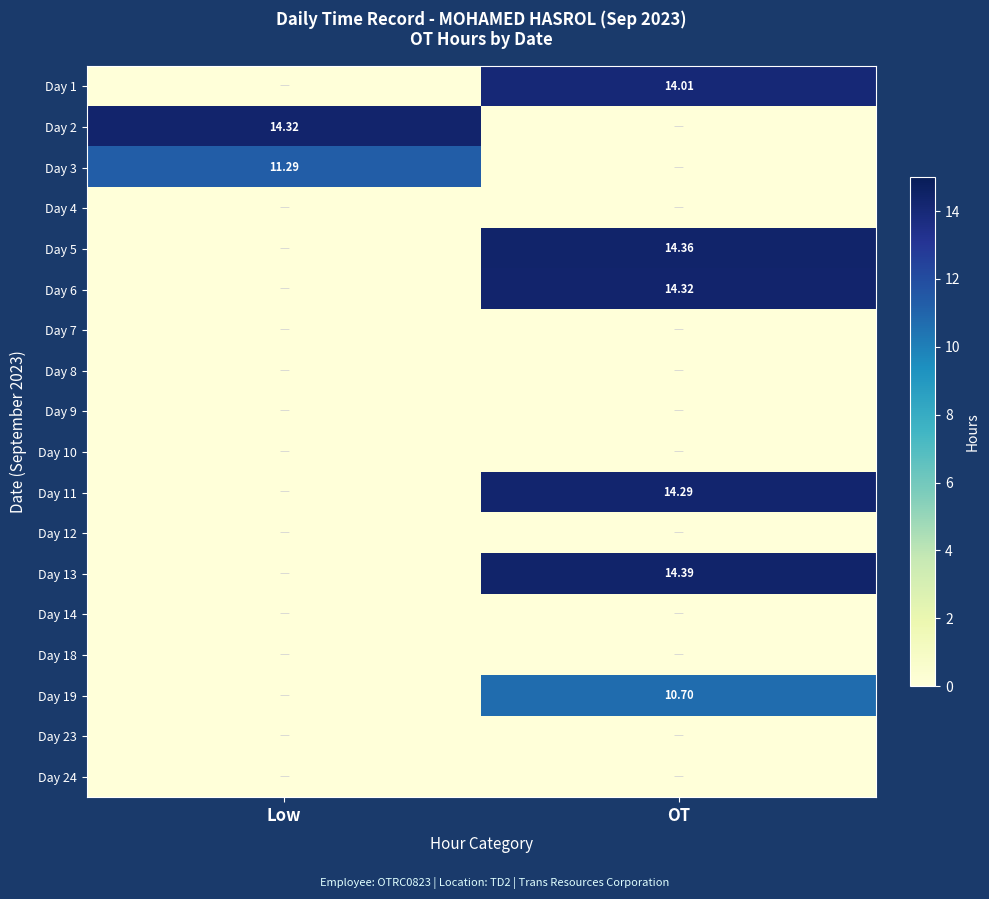

Count the number of data series in this chart.

18